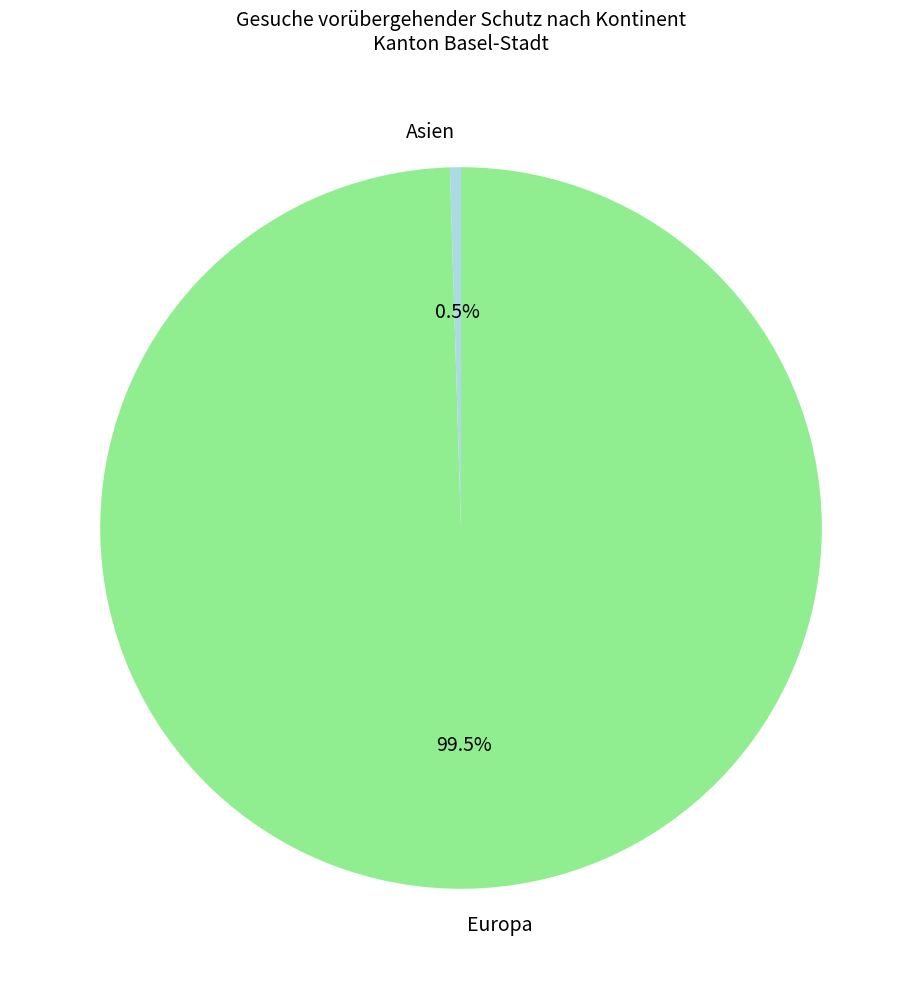

Count the number of slices in the pie.

2